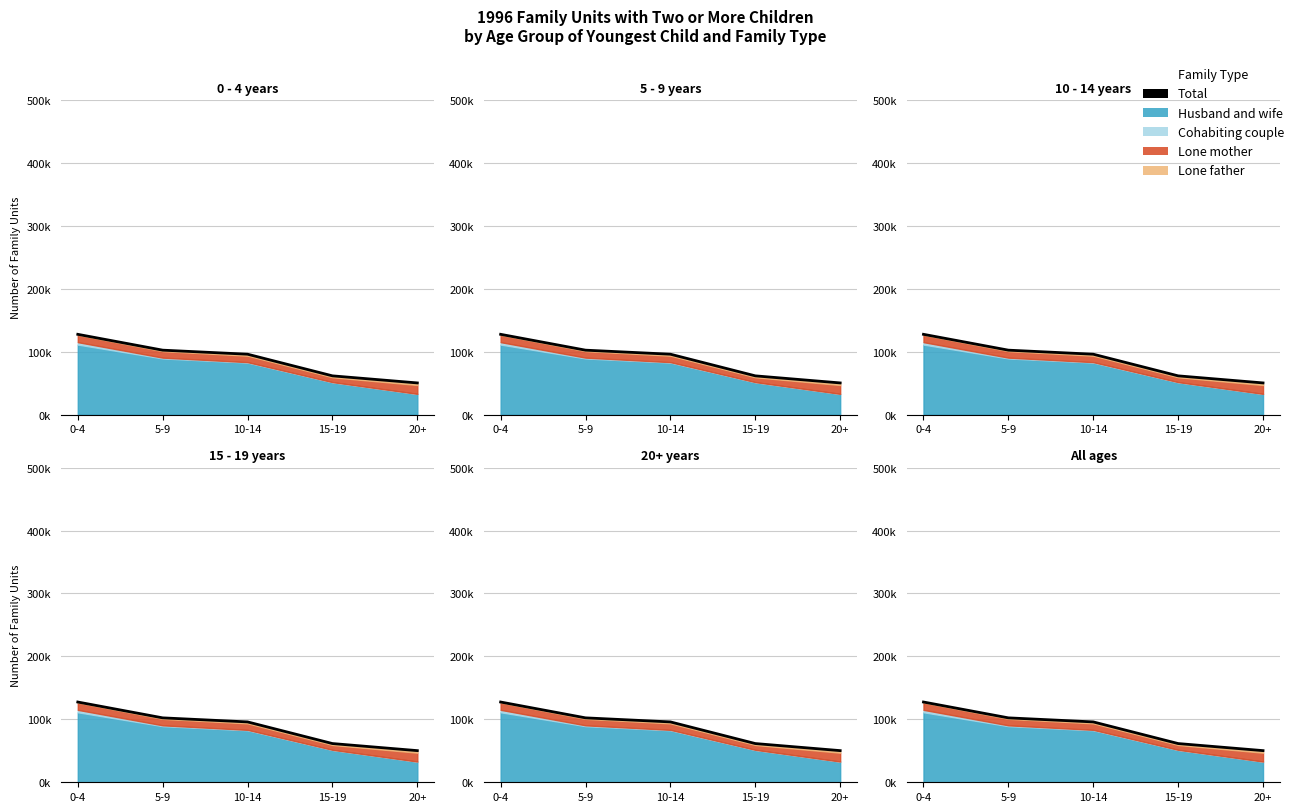

What position from the left is 0-4?

1